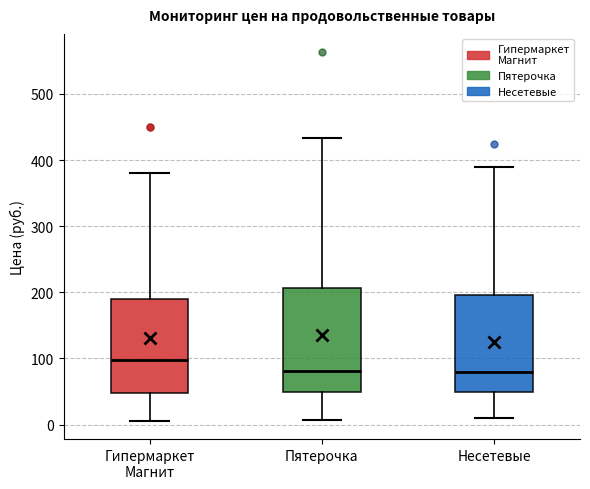

Where is the upper edge of the box for Несетевые on the y-axis? The values are not printed on the chart, so give them approximately, as read against the axis.

200